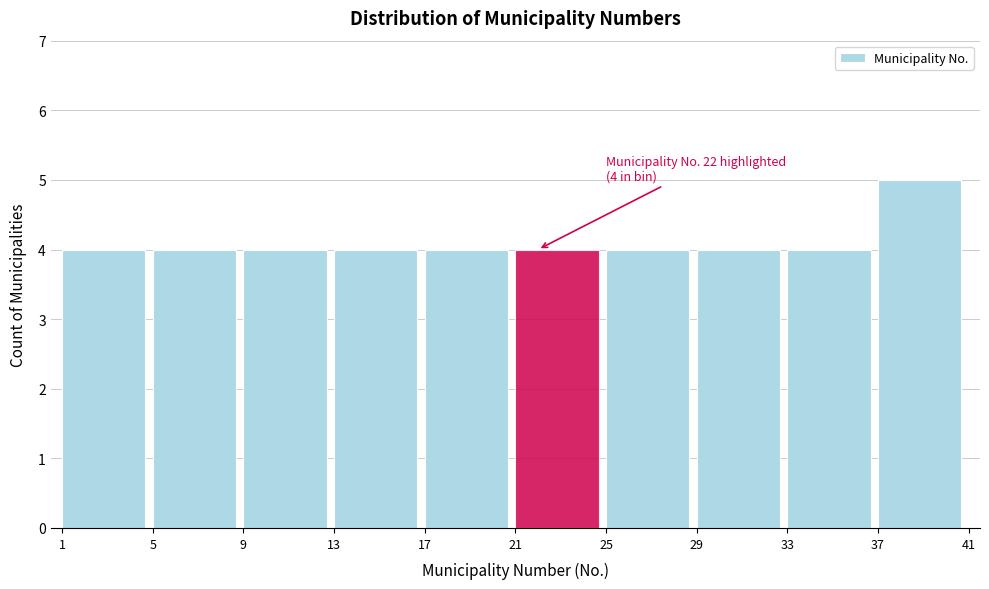

Over which range of the x-axis is the bar tallest?

37 to 41